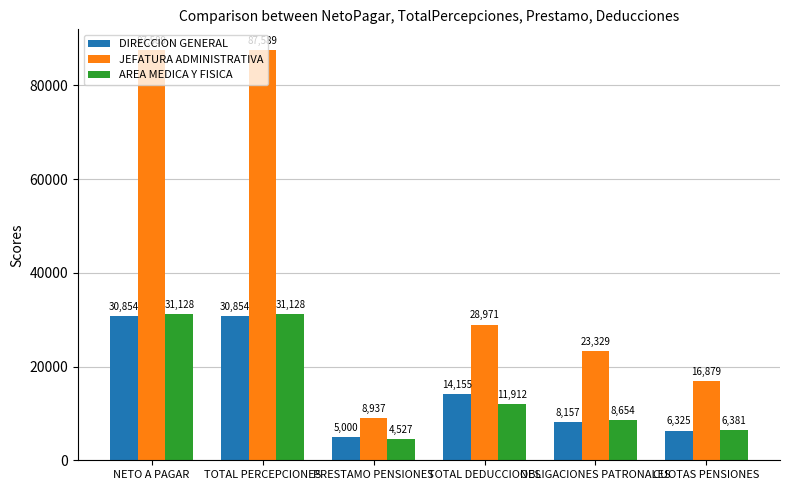

What value does the AREA MEDICA Y FISICA series have at PRESTAMO PENSIONES?

4527.0